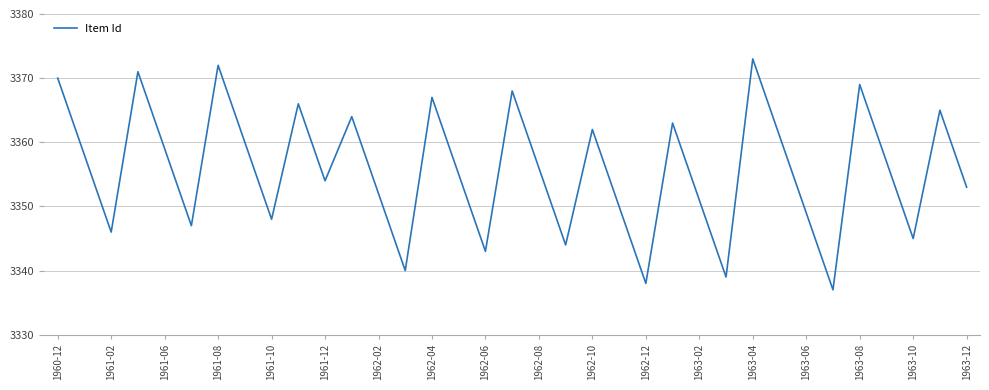

What is the difference between the second highest and second lowest values?

34